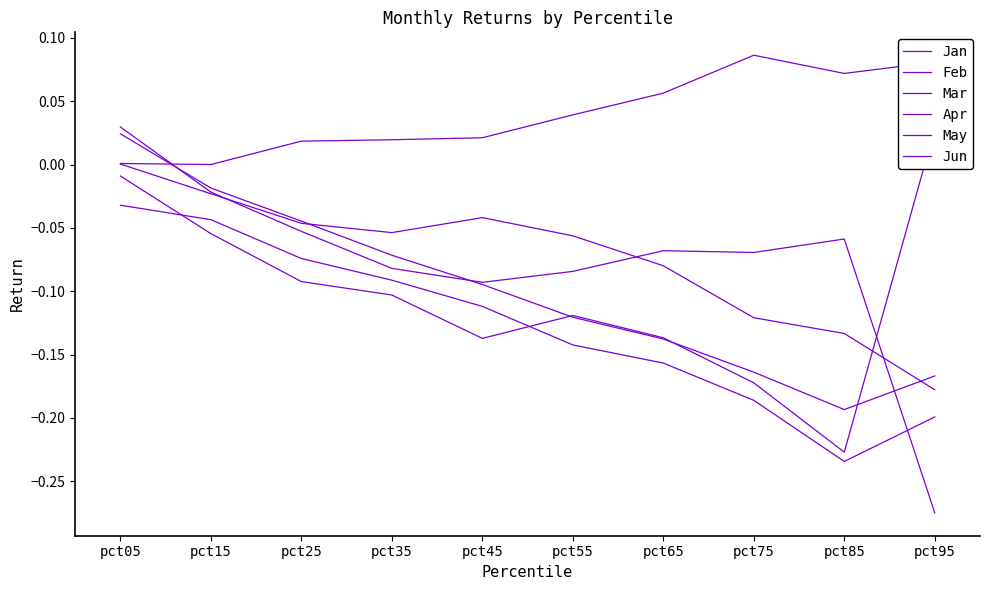

True or false: Mar has more than 2 points higher than both neighbors.

False